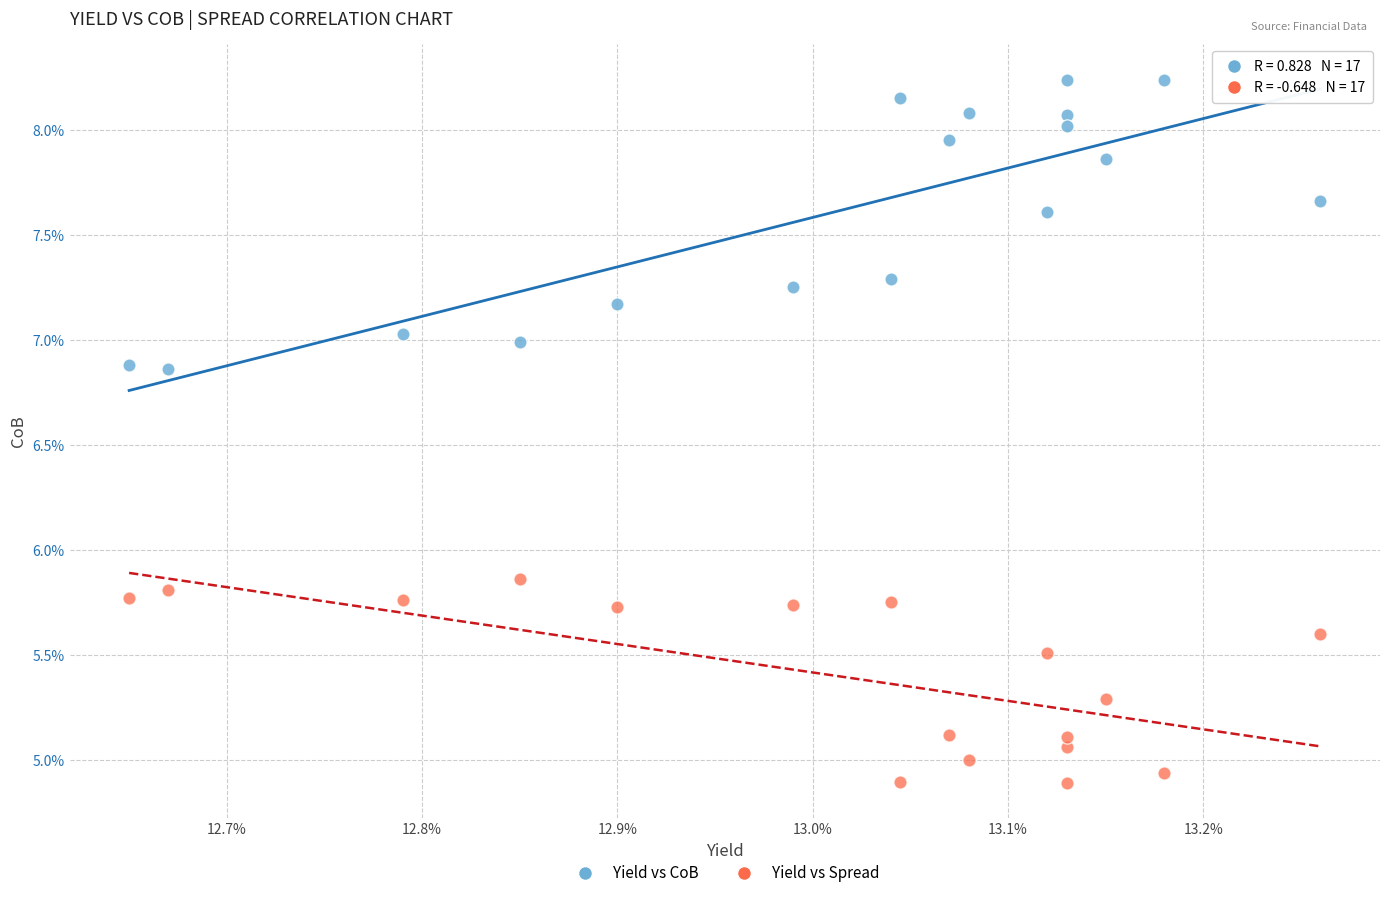

Which series has the largest Y range (max minus min)?

Yield vs CoB